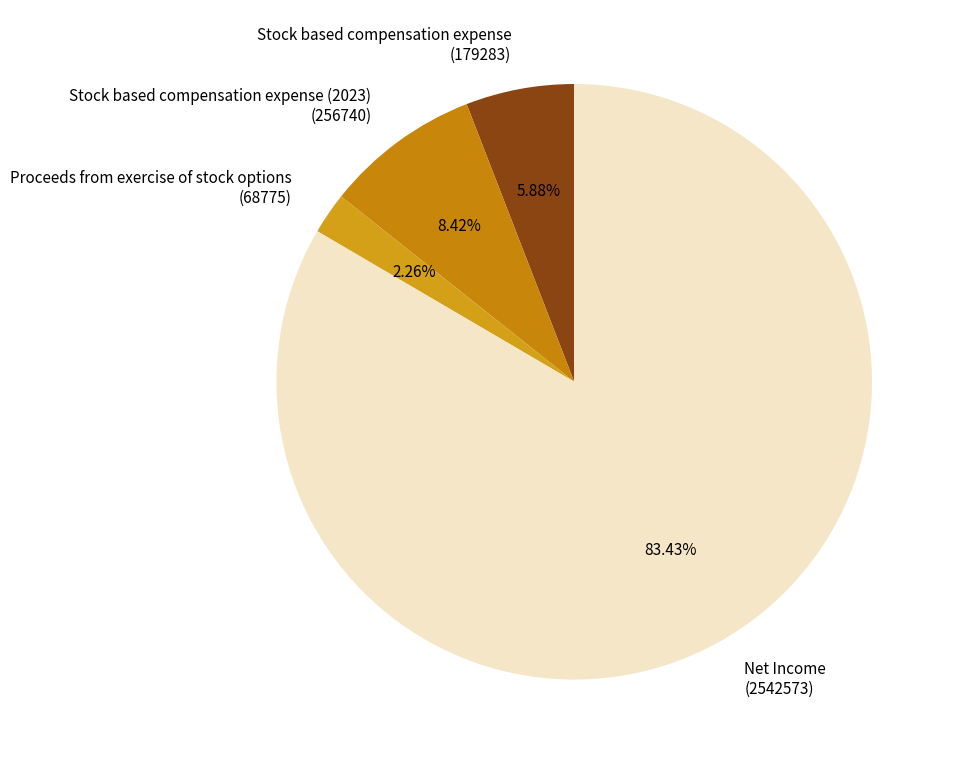

Between Stock based compensation expense (2023) (256740) and Stock based compensation expense (179283), which is larger?

Stock based compensation expense (2023) (256740)